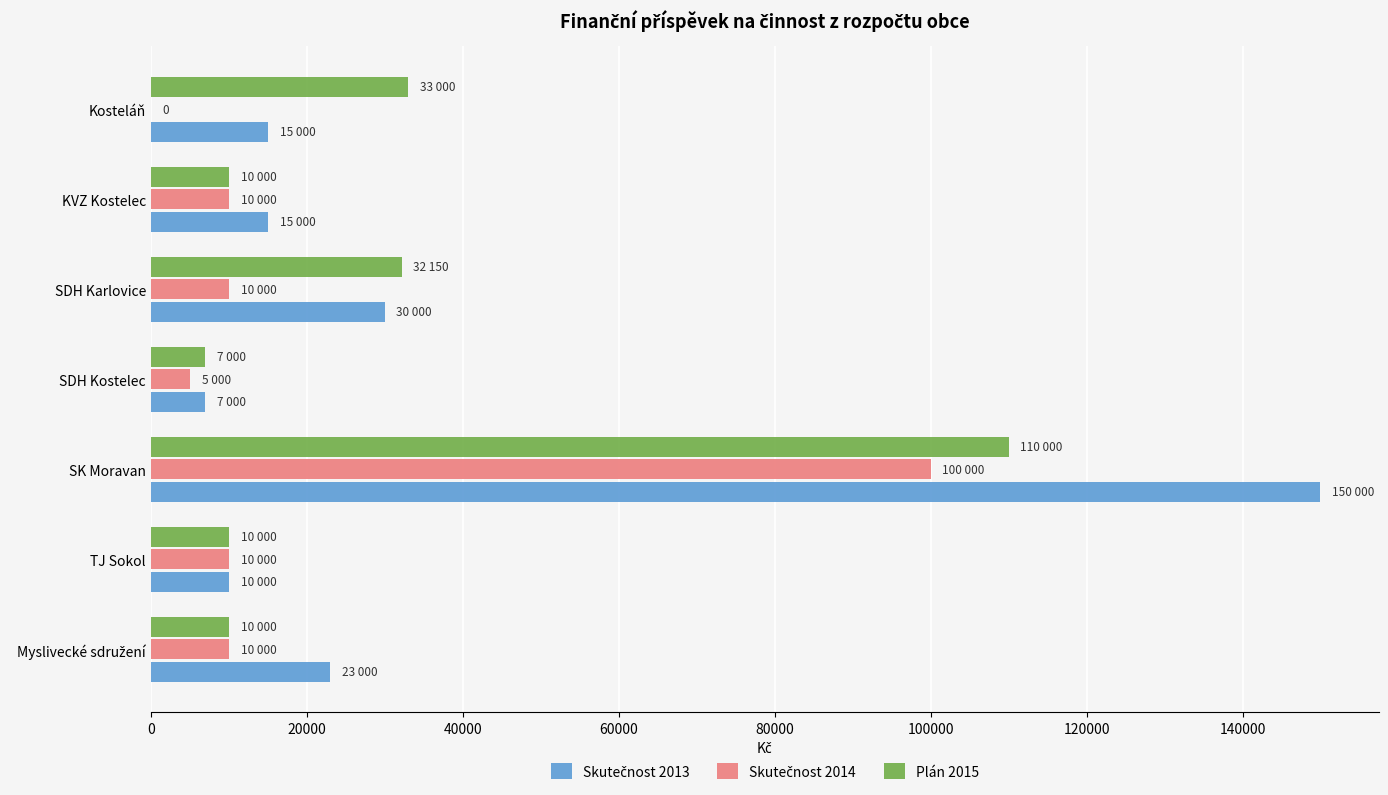

How many series are shown in this chart?

3